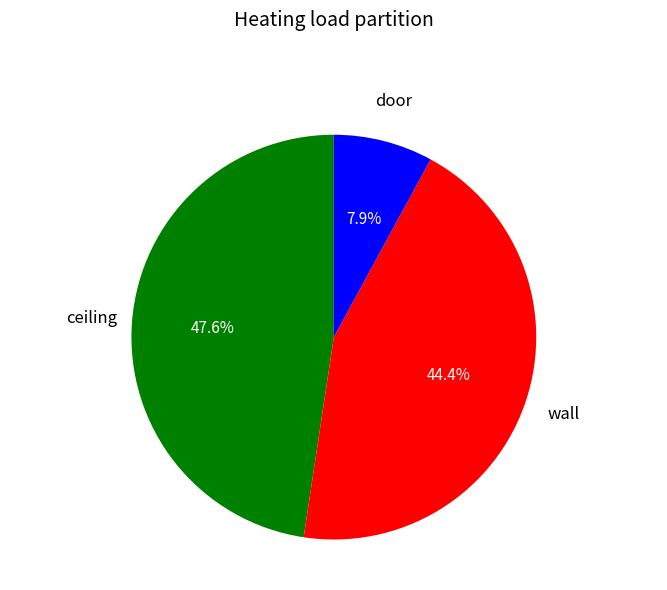

How many slices are in this pie chart?

3